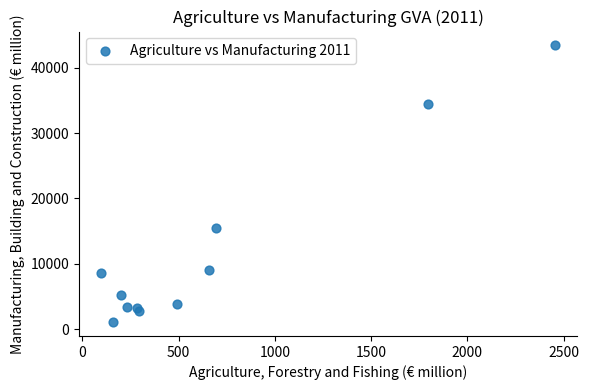

What Y value in the scatter plot is closest to 22239?

15478.8